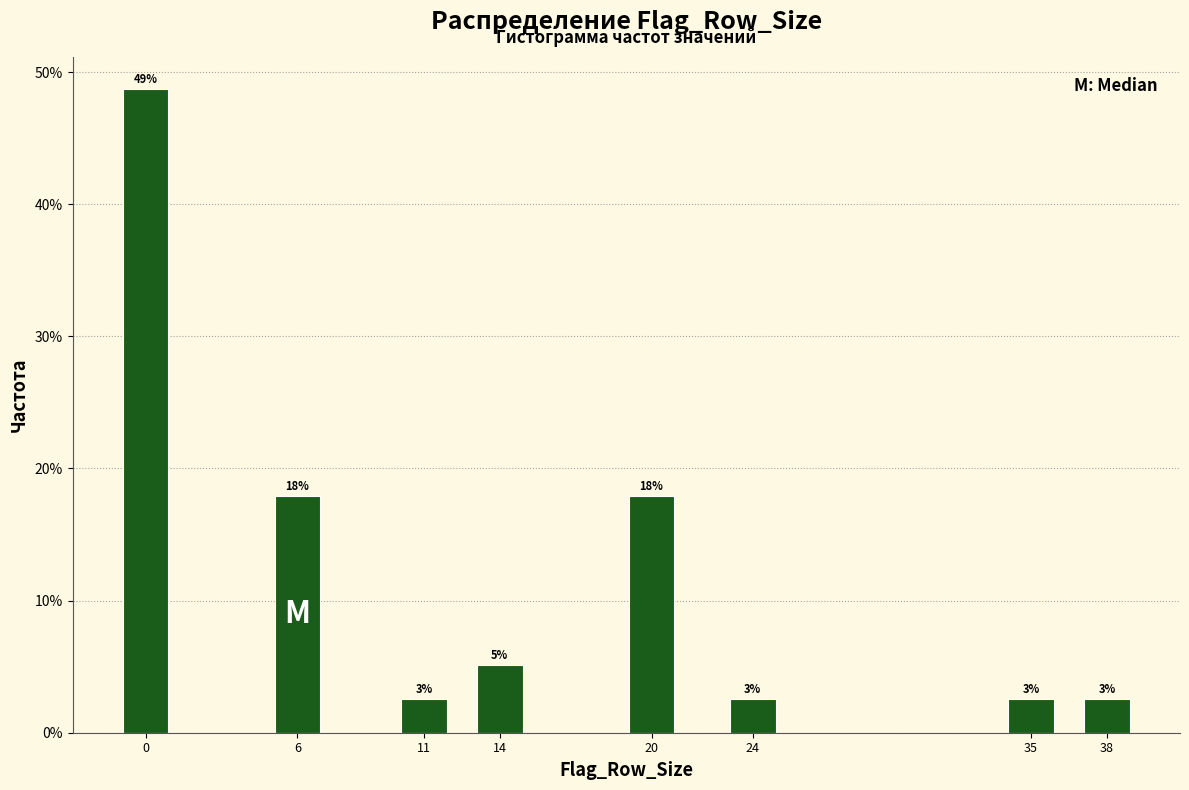

Are the bars horizontal?

No